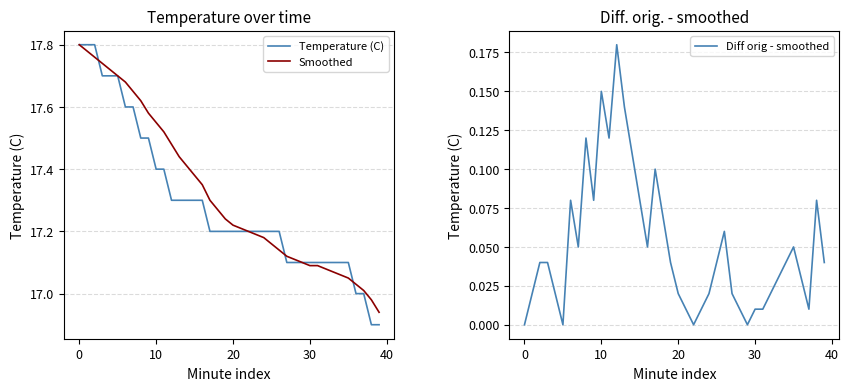

At how many categories does at least one series exceed 9?

40